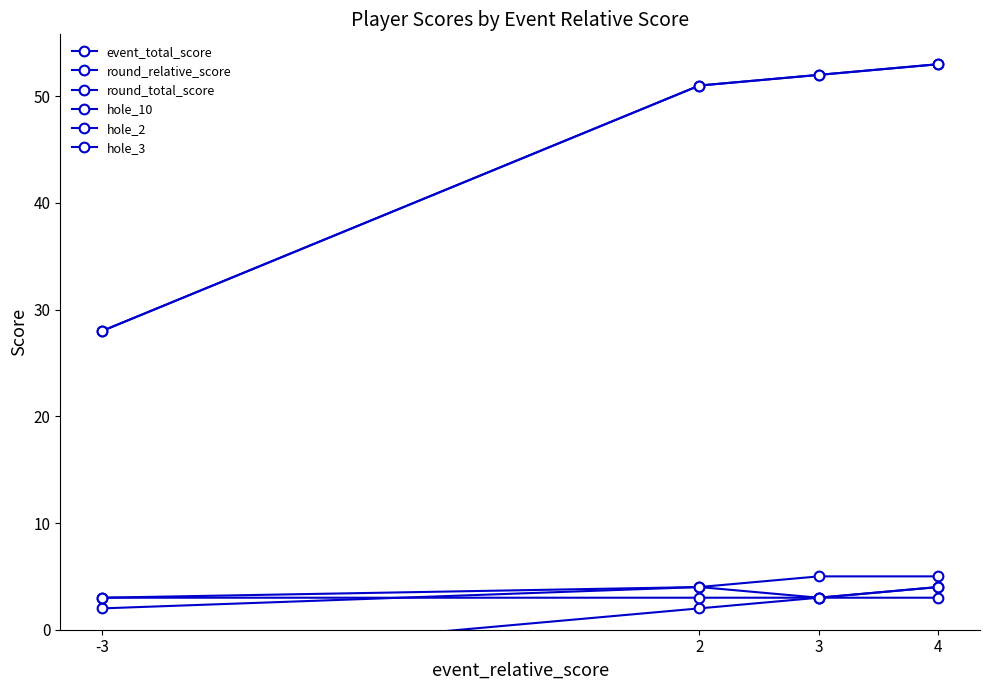

What are all the series names shown in the legend?

event_total_score, round_relative_score, round_total_score, hole_10, hole_2, hole_3